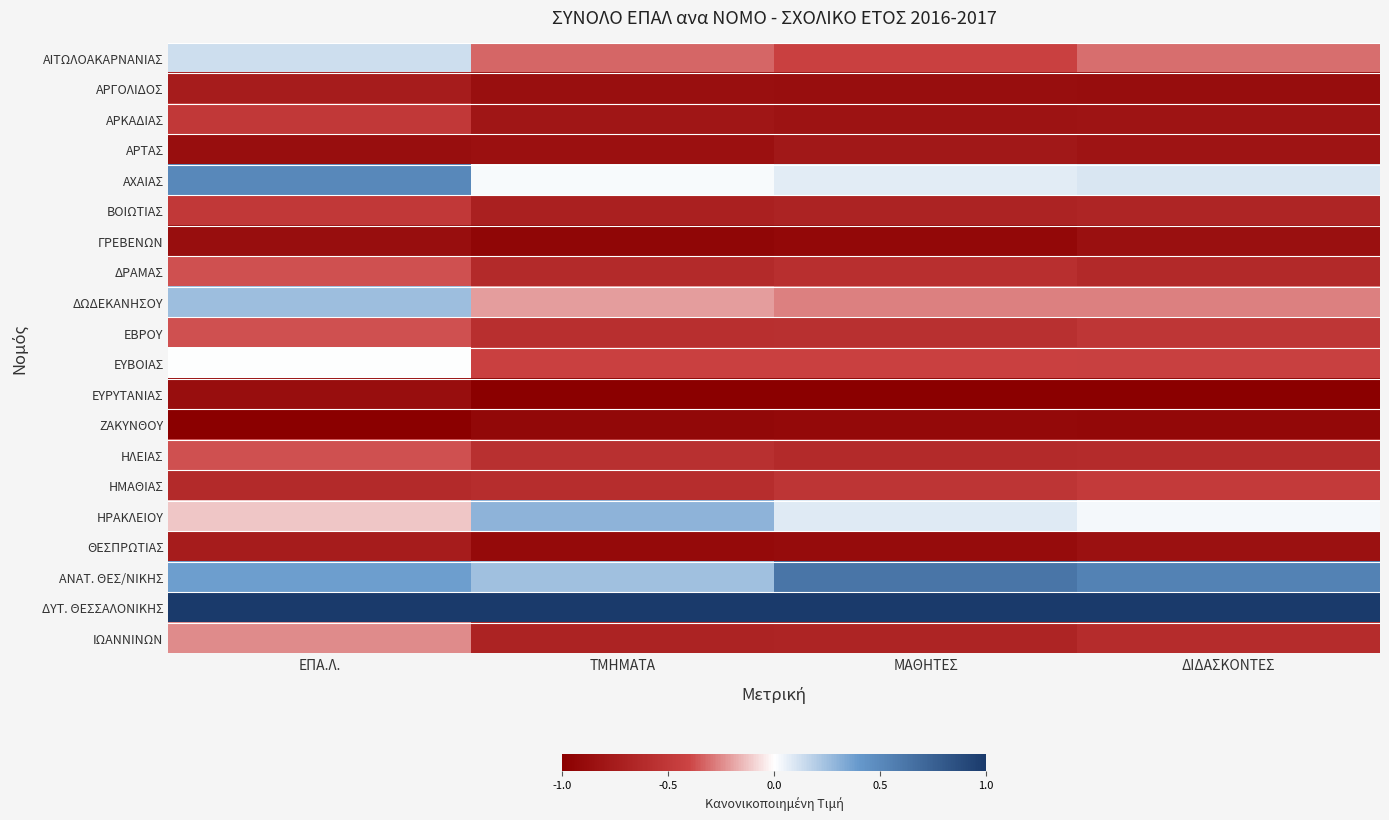

Reading left to right, extract all data points from this chart.

ΑΙΤΩΛΟΑΚΑΡΝΑΝΙΑΣ: ΕΠΑ.Λ.=0.1	ΤΜΗΜΑΤΑ=-0.3	ΜΑΘΗΤΕΣ=-0.4	ΔΙΔΑΣΚΟΝΤΕΣ=-0.3
ΑΡΓΟΛΙΔΟΣ: ΕΠΑ.Λ.=-0.8	ΤΜΗΜΑΤΑ=-0.9	ΜΑΘΗΤΕΣ=-0.9	ΔΙΔΑΣΚΟΝΤΕΣ=-0.9
ΑΡΚΑΔΙΑΣ: ΕΠΑ.Λ.=-0.5	ΤΜΗΜΑΤΑ=-0.8	ΜΑΘΗΤΕΣ=-0.8	ΔΙΔΑΣΚΟΝΤΕΣ=-0.8
ΑΡΤΑΣ: ΕΠΑ.Λ.=-0.9	ΤΜΗΜΑΤΑ=-0.8	ΜΑΘΗΤΕΣ=-0.8	ΔΙΔΑΣΚΟΝΤΕΣ=-0.8
ΑΧΑΙΑΣ: ΕΠΑ.Λ.=0.5	ΤΜΗΜΑΤΑ=0.0	ΜΑΘΗΤΕΣ=0.1	ΔΙΔΑΣΚΟΝΤΕΣ=0.1
ΒΟΙΩΤΙΑΣ: ΕΠΑ.Λ.=-0.5	ΤΜΗΜΑΤΑ=-0.7	ΜΑΘΗΤΕΣ=-0.7	ΔΙΔΑΣΚΟΝΤΕΣ=-0.7
ΓΡΕΒΕΝΩΝ: ΕΠΑ.Λ.=-0.9	ΤΜΗΜΑΤΑ=-0.9	ΜΑΘΗΤΕΣ=-0.9	ΔΙΔΑΣΚΟΝΤΕΣ=-0.9
ΔΡΑΜΑΣ: ΕΠΑ.Λ.=-0.4	ΤΜΗΜΑΤΑ=-0.6	ΜΑΘΗΤΕΣ=-0.6	ΔΙΔΑΣΚΟΝΤΕΣ=-0.6
ΔΩΔΕΚΑΝΗΣΟΥ: ΕΠΑ.Λ.=0.2	ΤΜΗΜΑΤΑ=-0.2	ΜΑΘΗΤΕΣ=-0.3	ΔΙΔΑΣΚΟΝΤΕΣ=-0.3
ΕΒΡΟΥ: ΕΠΑ.Λ.=-0.4	ΤΜΗΜΑΤΑ=-0.6	ΜΑΘΗΤΕΣ=-0.6	ΔΙΔΑΣΚΟΝΤΕΣ=-0.5
ΕΥΒΟΙΑΣ: ΕΠΑ.Λ.=0.0	ΤΜΗΜΑΤΑ=-0.4	ΜΑΘΗΤΕΣ=-0.4	ΔΙΔΑΣΚΟΝΤΕΣ=-0.4
ΕΥΡΥΤΑΝΙΑΣ: ΕΠΑ.Λ.=-0.9	ΤΜΗΜΑΤΑ=-1.0	ΜΑΘΗΤΕΣ=-1.0	ΔΙΔΑΣΚΟΝΤΕΣ=-1.0
ΖΑΚΥΝΘΟΥ: ΕΠΑ.Λ.=-1.0	ΤΜΗΜΑΤΑ=-0.9	ΜΑΘΗΤΕΣ=-0.9	ΔΙΔΑΣΚΟΝΤΕΣ=-0.9
ΗΛΕΙΑΣ: ΕΠΑ.Λ.=-0.4	ΤΜΗΜΑΤΑ=-0.6	ΜΑΘΗΤΕΣ=-0.6	ΔΙΔΑΣΚΟΝΤΕΣ=-0.6
ΗΜΑΘΙΑΣ: ΕΠΑ.Λ.=-0.6	ΤΜΗΜΑΤΑ=-0.6	ΜΑΘΗΤΕΣ=-0.5	ΔΙΔΑΣΚΟΝΤΕΣ=-0.5
ΗΡΑΚΛΕΙΟΥ: ΕΠΑ.Λ.=-0.1	ΤΜΗΜΑΤΑ=0.3	ΜΑΘΗΤΕΣ=0.1	ΔΙΔΑΣΚΟΝΤΕΣ=0.0
ΘΕΣΠΡΩΤΙΑΣ: ΕΠΑ.Λ.=-0.8	ΤΜΗΜΑΤΑ=-0.9	ΜΑΘΗΤΕΣ=-0.9	ΔΙΔΑΣΚΟΝΤΕΣ=-0.8
ΑΝΑΤ. ΘΕΣ/ΝΙΚΗΣ: ΕΠΑ.Λ.=0.4	ΤΜΗΜΑΤΑ=0.2	ΜΑΘΗΤΕΣ=0.6	ΔΙΔΑΣΚΟΝΤΕΣ=0.5
ΔΥΤ. ΘΕΣΣΑΛΟΝΙΚΗΣ: ΕΠΑ.Λ.=1.0	ΤΜΗΜΑΤΑ=1.0	ΜΑΘΗΤΕΣ=1.0	ΔΙΔΑΣΚΟΝΤΕΣ=1.0
ΙΩΑΝΝΙΝΩΝ: ΕΠΑ.Λ.=-0.2	ΤΜΗΜΑΤΑ=-0.7	ΜΑΘΗΤΕΣ=-0.7	ΔΙΔΑΣΚΟΝΤΕΣ=-0.6